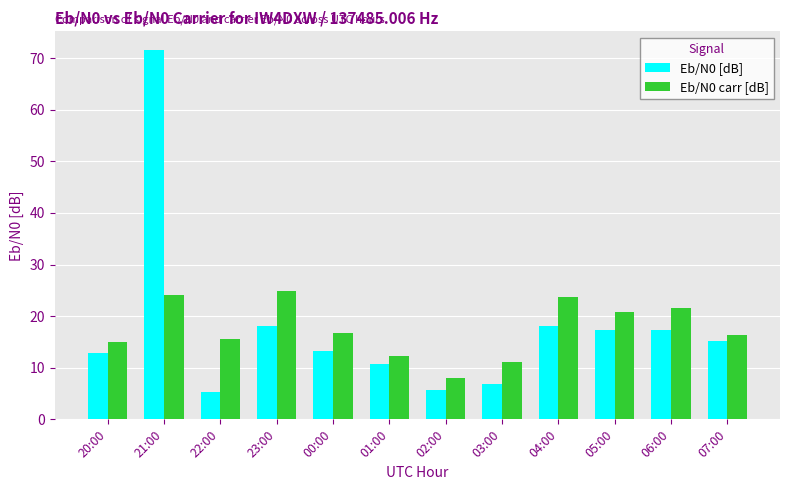

Between 03:00 and 04:00, which series saw the biggest shift?

Eb/N0 carr [dB]